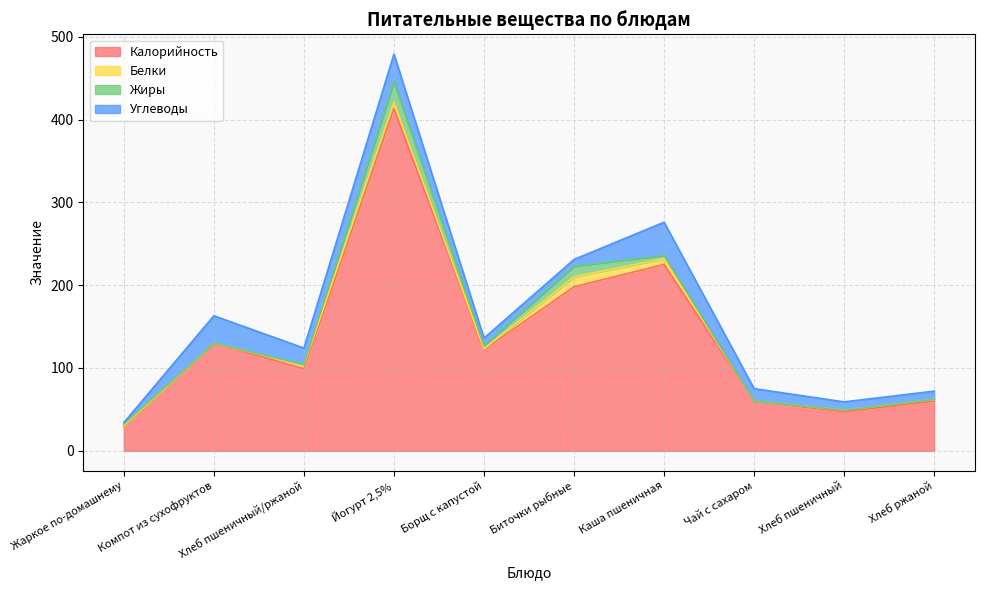

Reading left to right, extract all data points from this chart.

Калорийность: 29	130	99	413	122	198	225	60	47	60
Белки: 1	0	4	8	1	12	7	0	2	2
Жиры: 2	0	1	25	4	13	4	0	0	0
Углеводы: 2	33	20	33	9	8	40	15	10	10